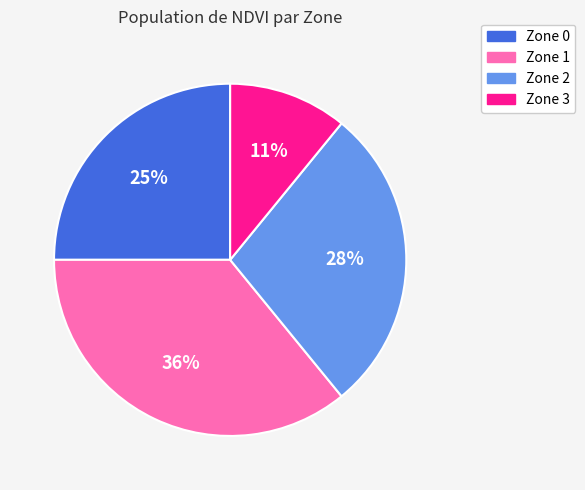

The Zone 3 slice represents 18% of the pie. True or false?

False